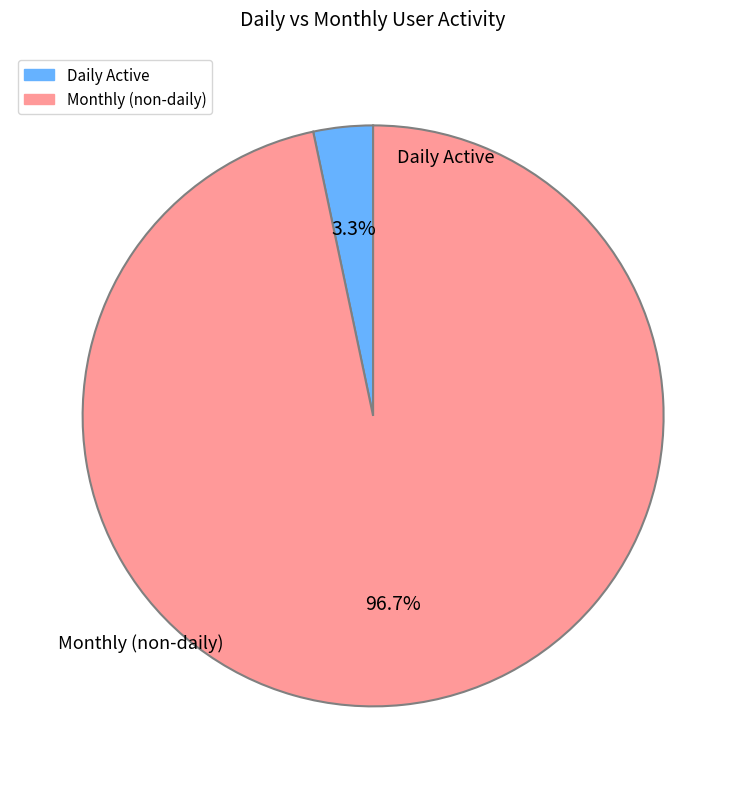

Does any single category account for the majority?

Yes